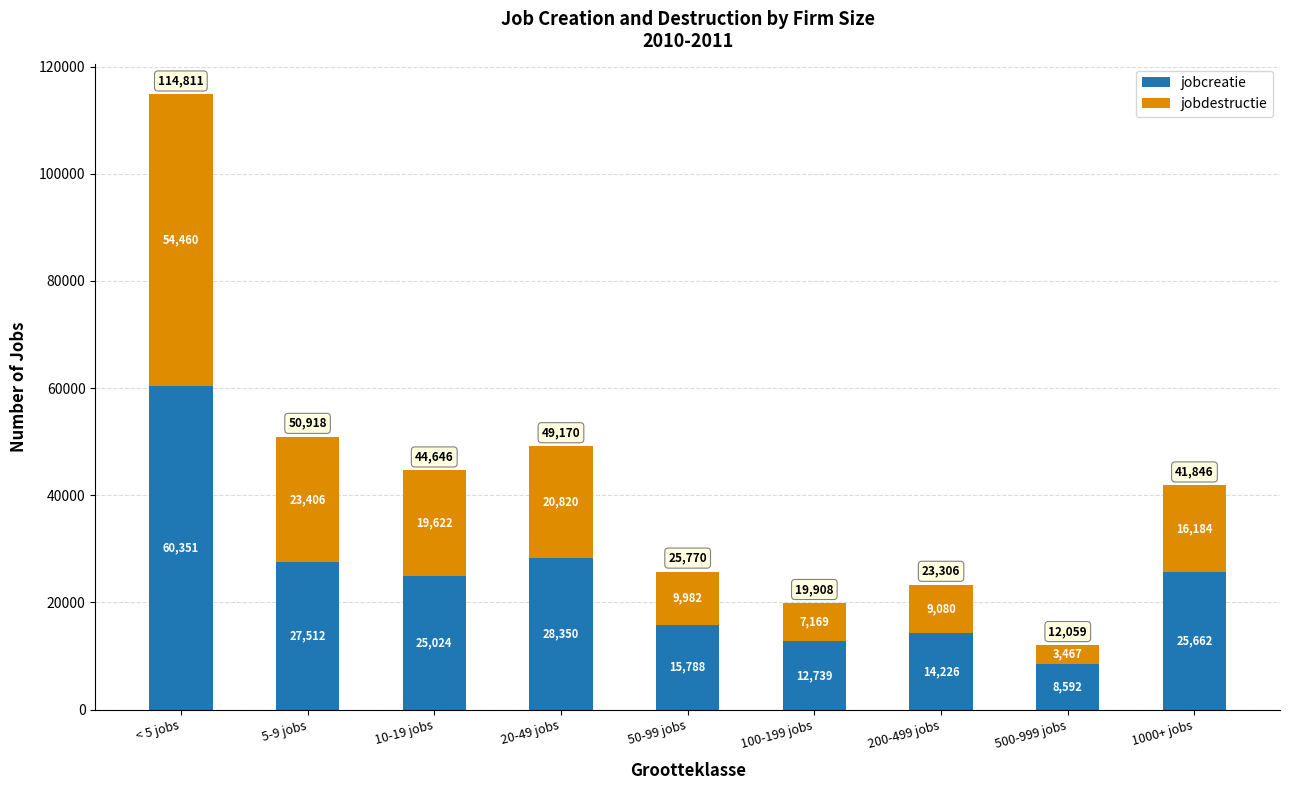

Is it true that jobcreatie equals 8592 at 500-999 jobs?

True